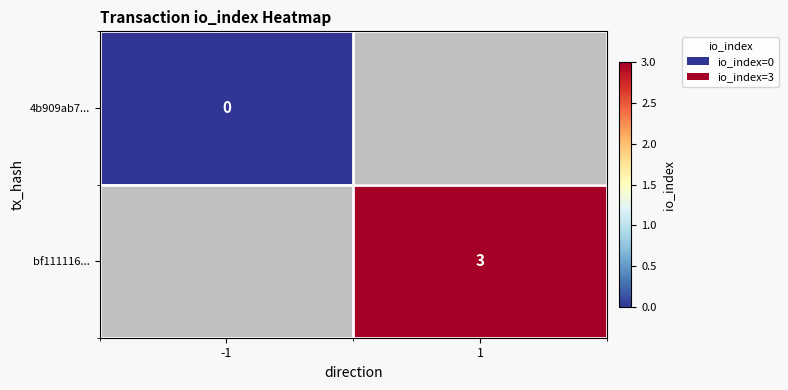

The bf111116... series shows 3 at 1. True or false?

True